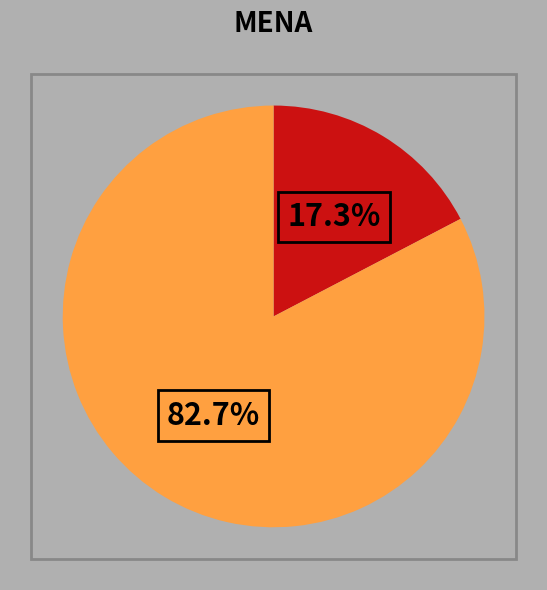

How many slices are in this pie chart?

2